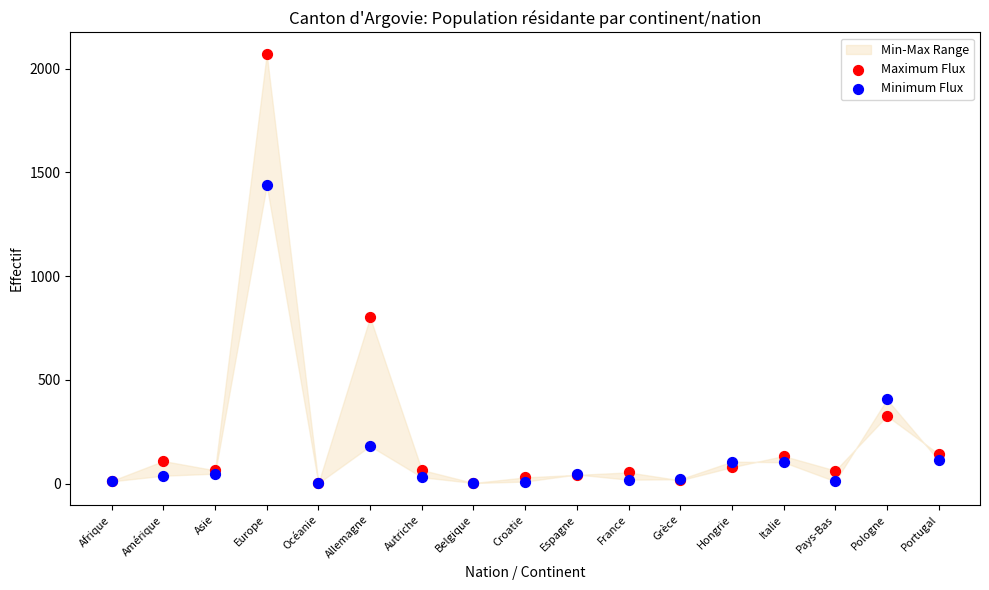

In the Minimum Flux series, what Y value is closest to 720?

406